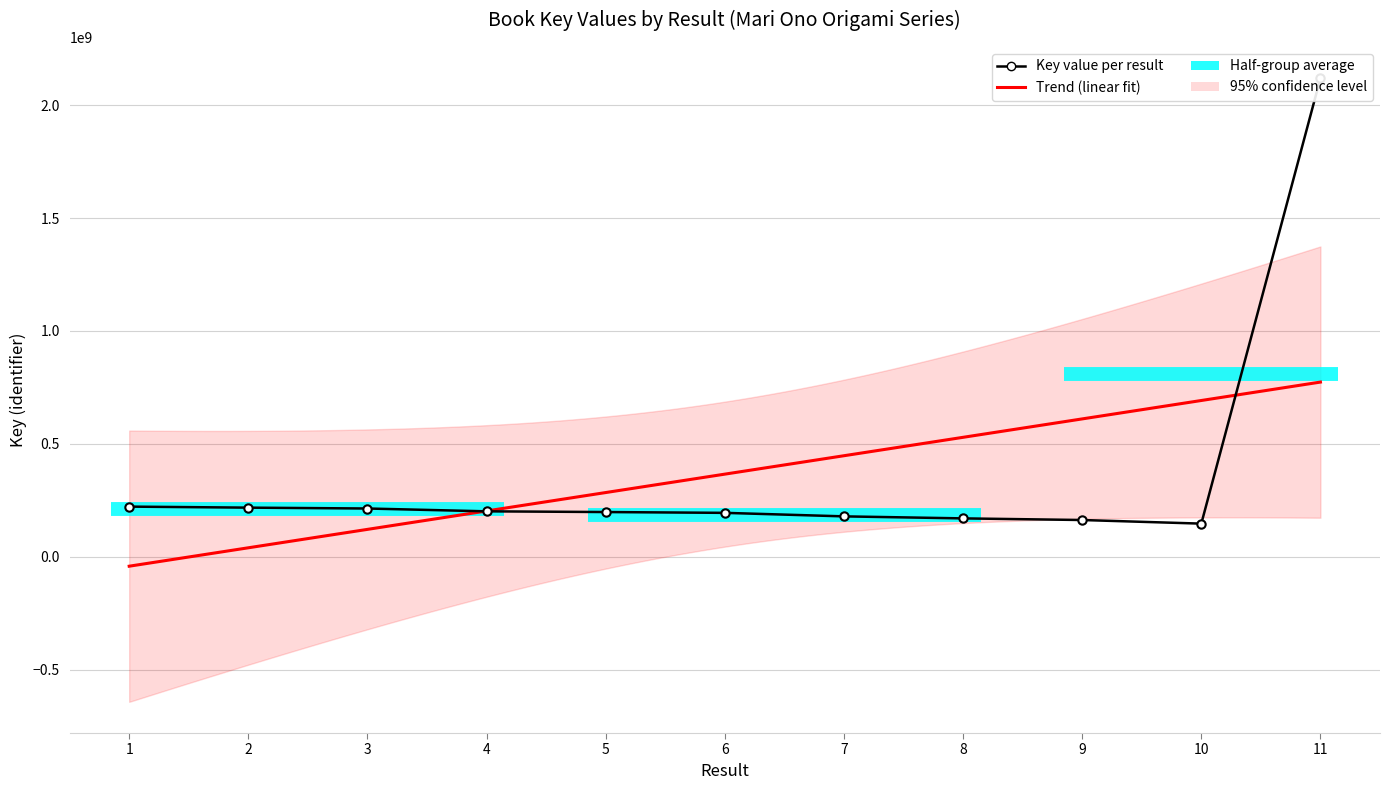

Which label corresponds to the largest value in the chart?

11